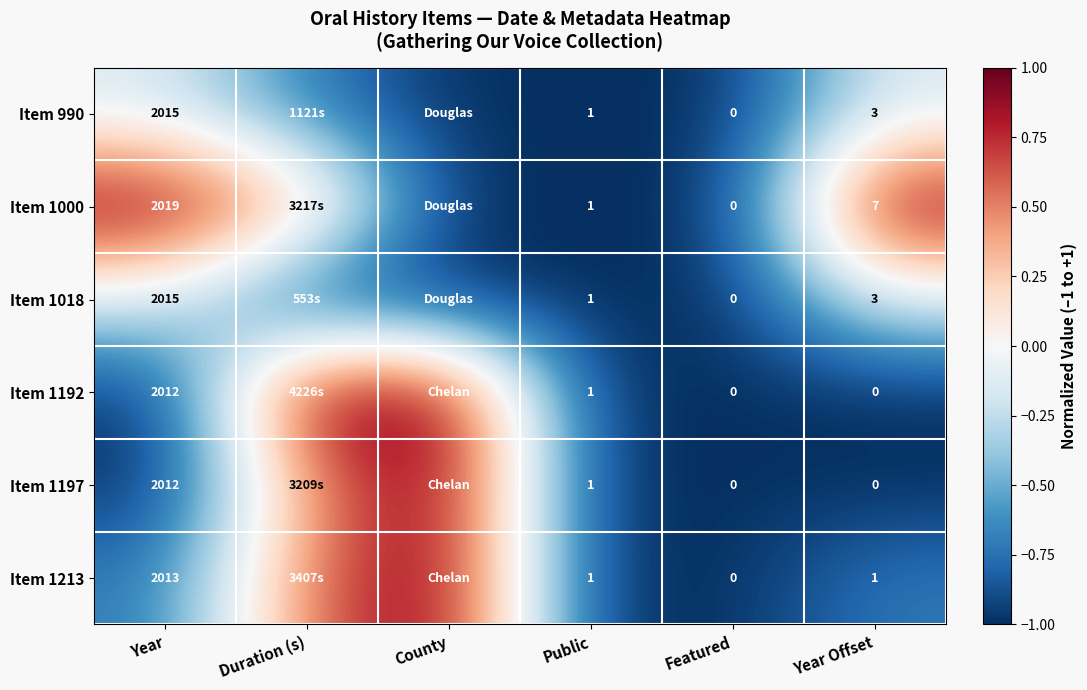

Between Year and Featured, which series saw the biggest shift?

Item 1000